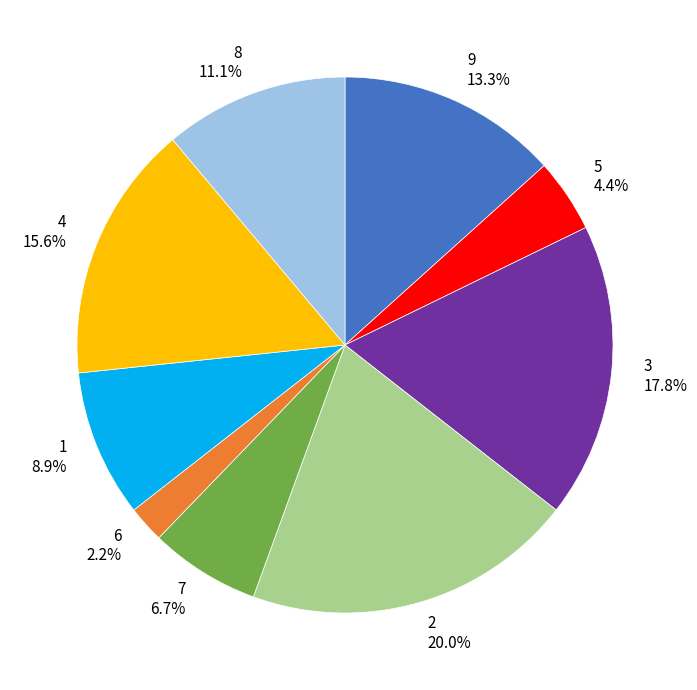

Which has a higher value, 8 or 7?

8